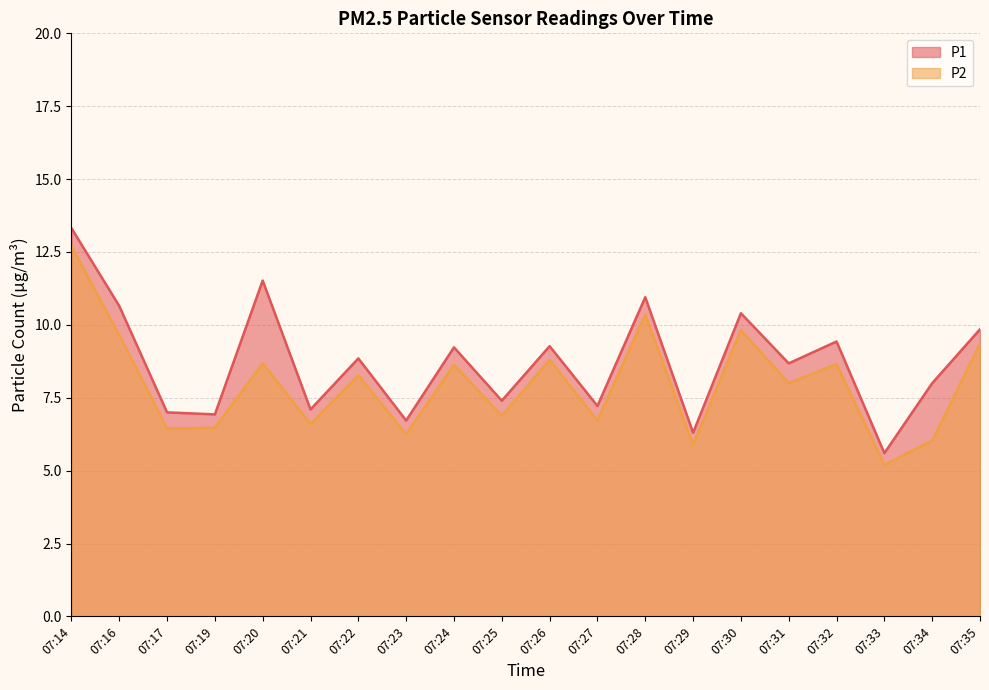

What is the difference between the P2 values at 07:32 and 07:31?

0.7